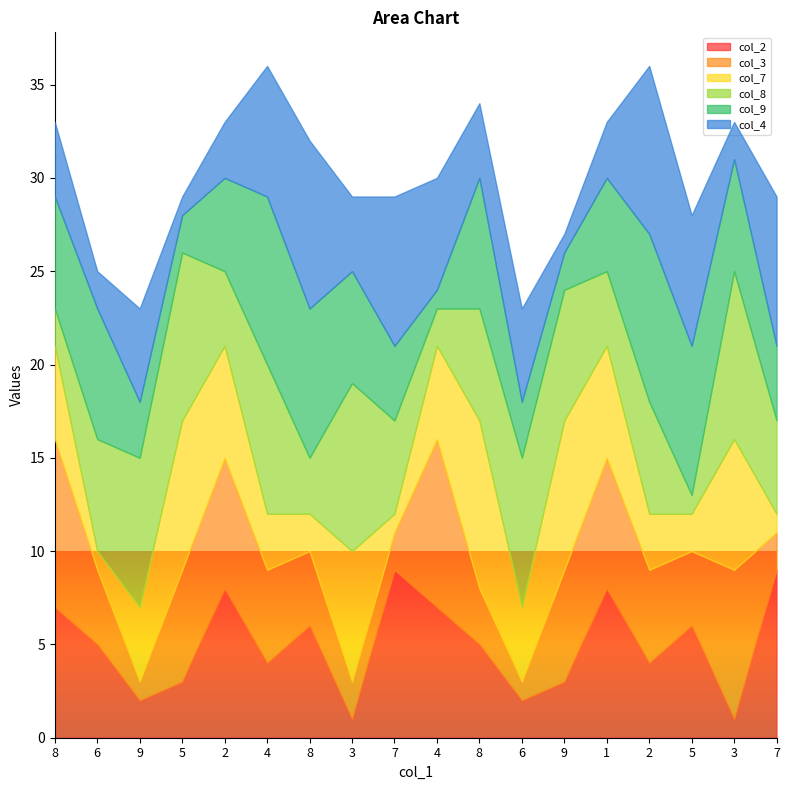

True or false: col_9 and col_3 cross at least once.

True